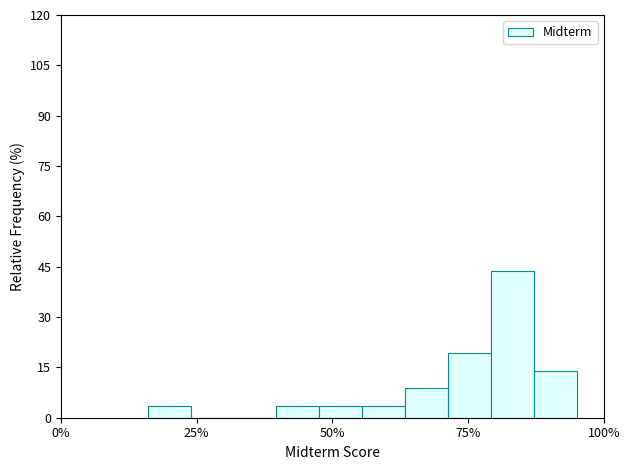

Around what value on the x-axis is the tallest bar? Give the approximate position of its centre, as read against the axis.

85